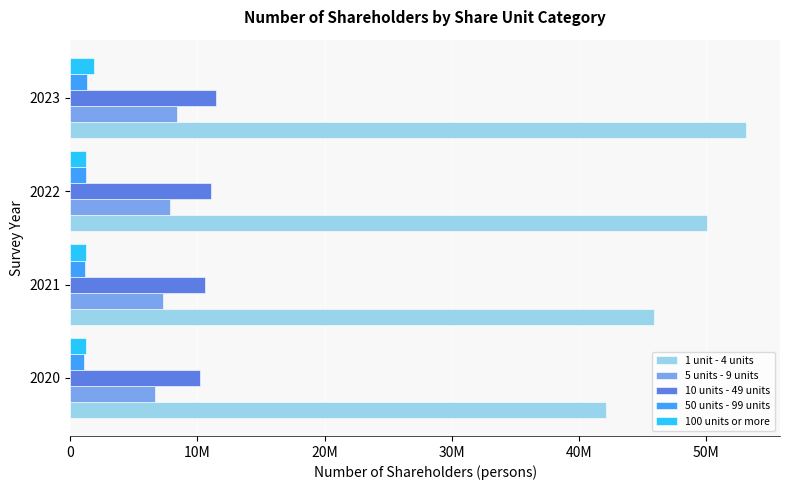

Which series has the largest total across all categories?

1 unit - 4 units